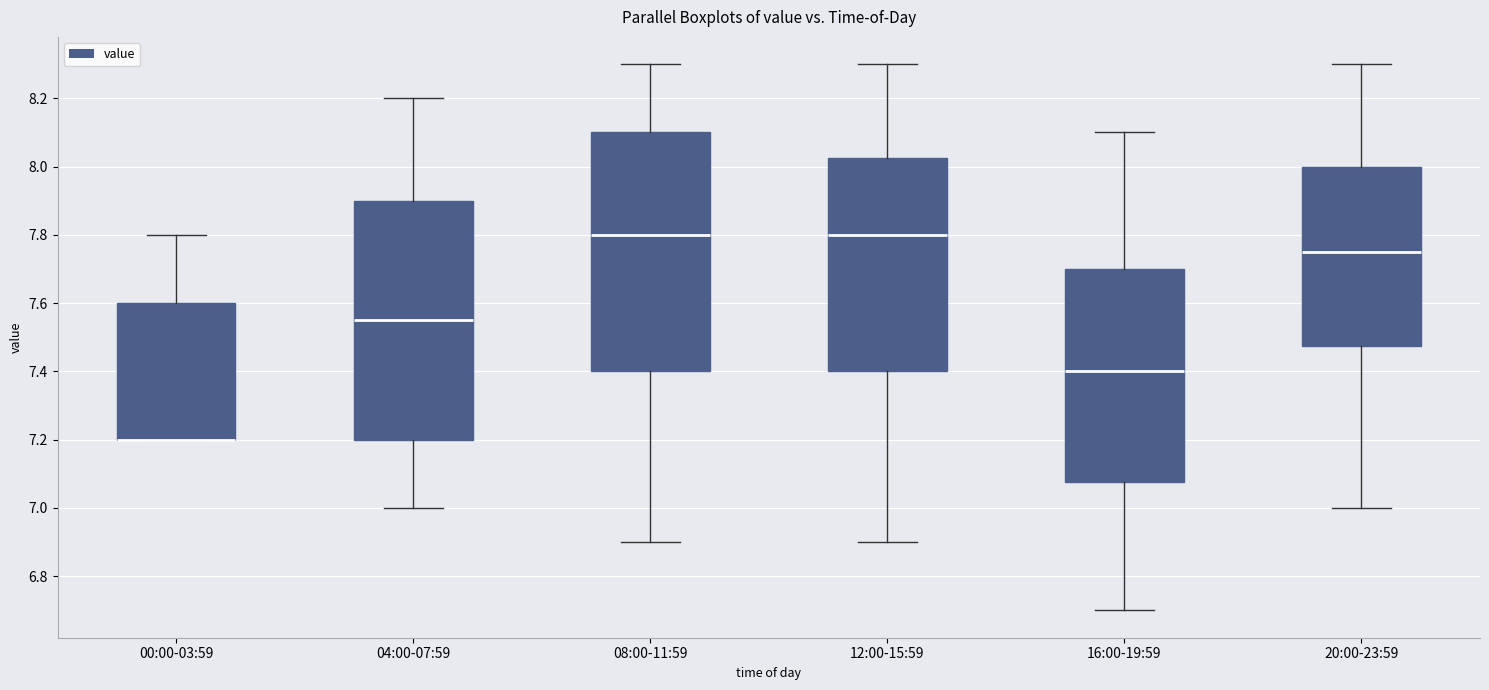

Where does the upper whisker of the box for 04:00-07:59 end on the y-axis? The values are not printed on the chart, so give them approximately, as read against the axis.

8.20